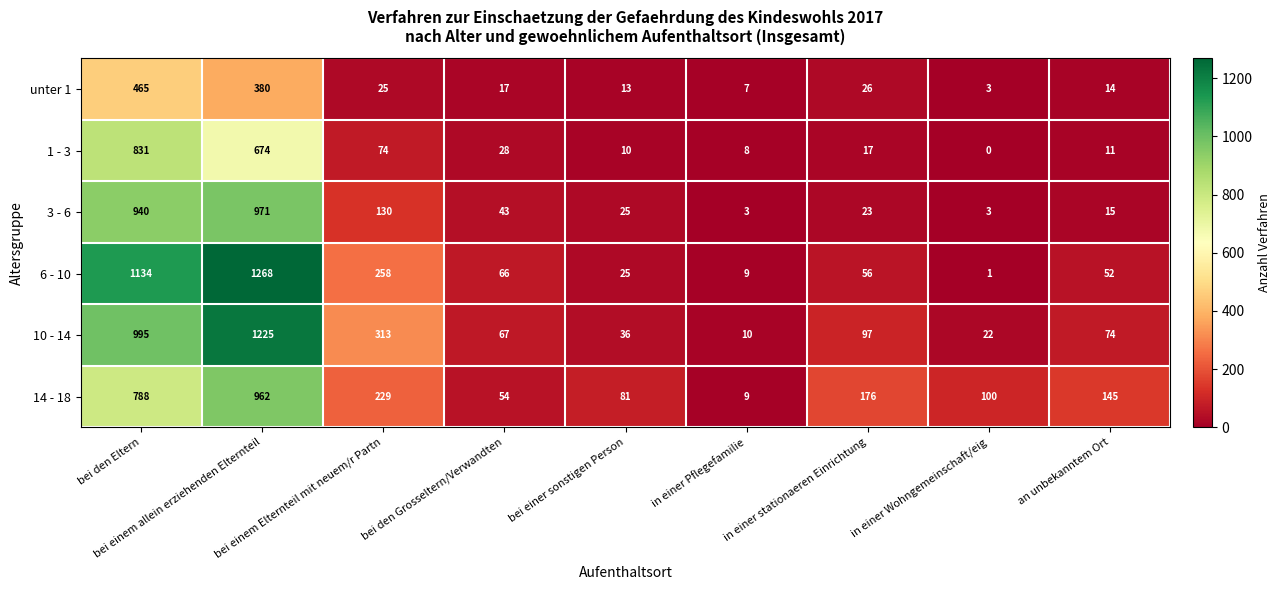

Read the 14 - 18 value at bei den Grosseltern/Verwandten.

54